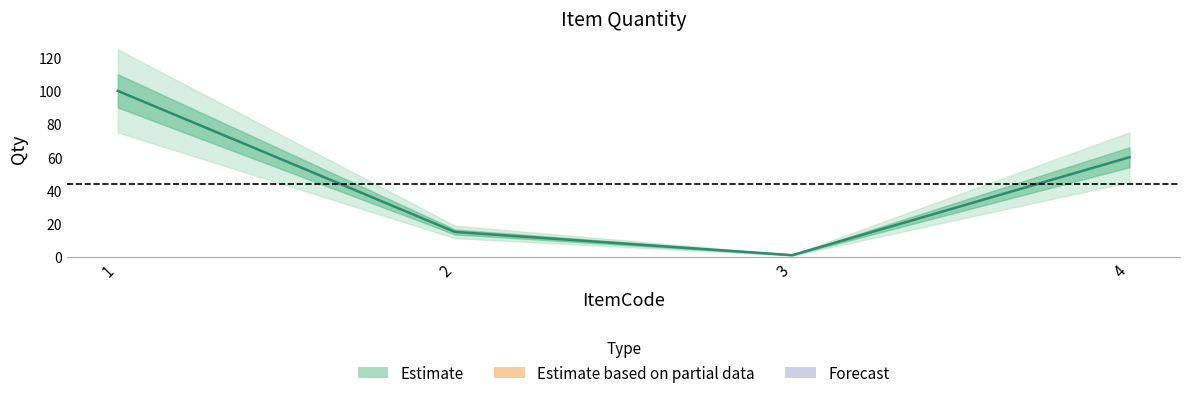

Approximately how many times larger is the value at 4 compared to 2?

4.0